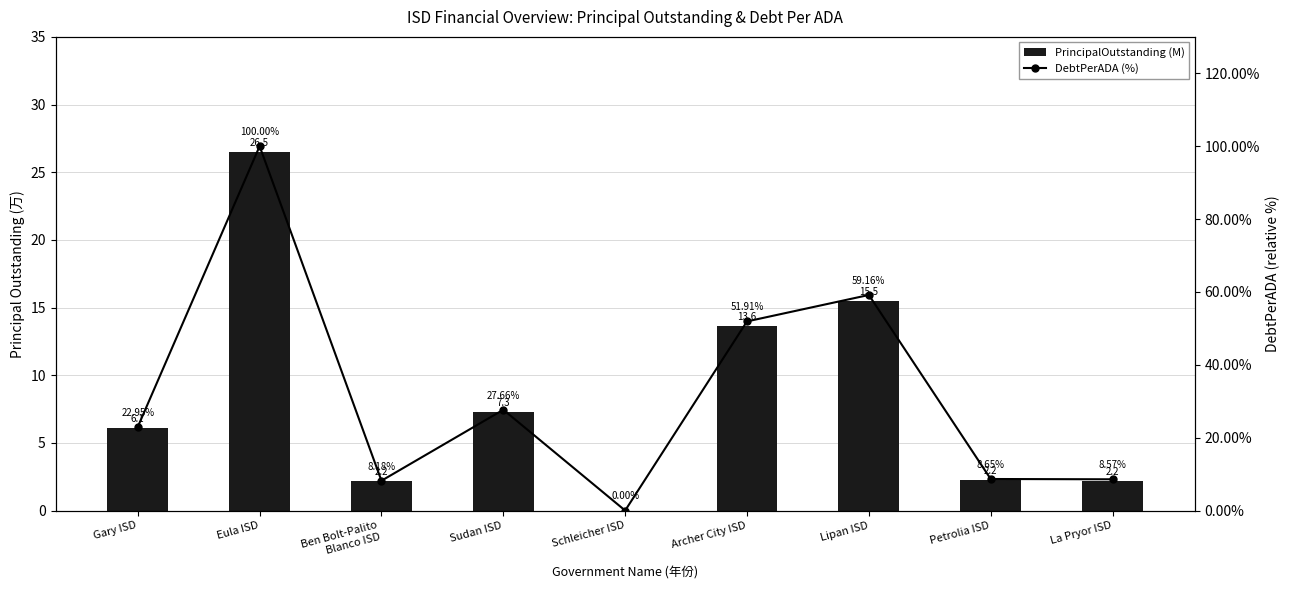

True or false: PrincipalOutstanding (M) has a value of 7.3 at Sudan ISD.

True